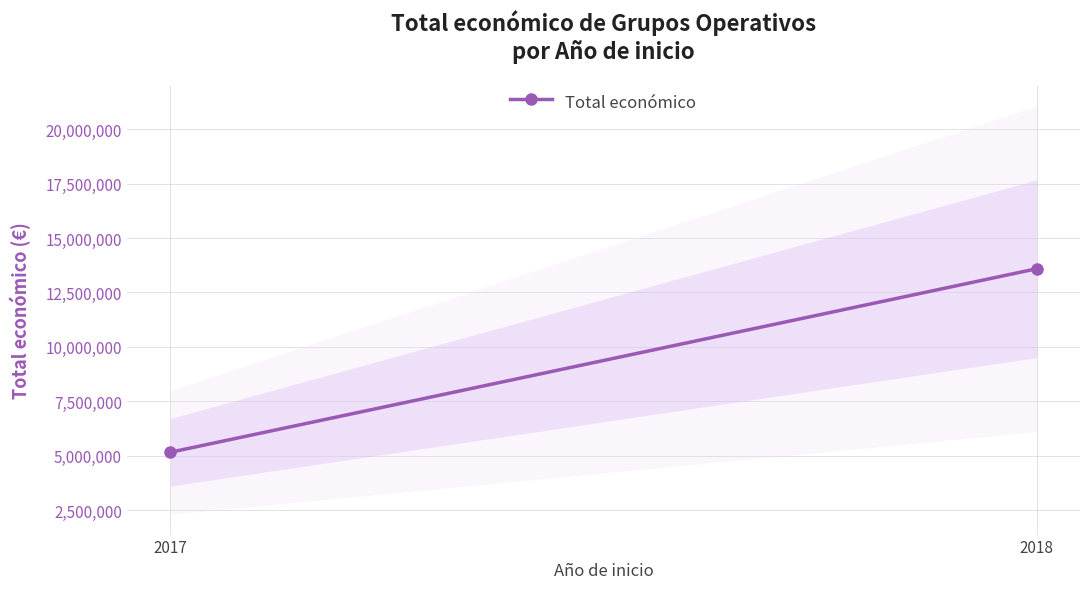

How many values are below 13588928?

1